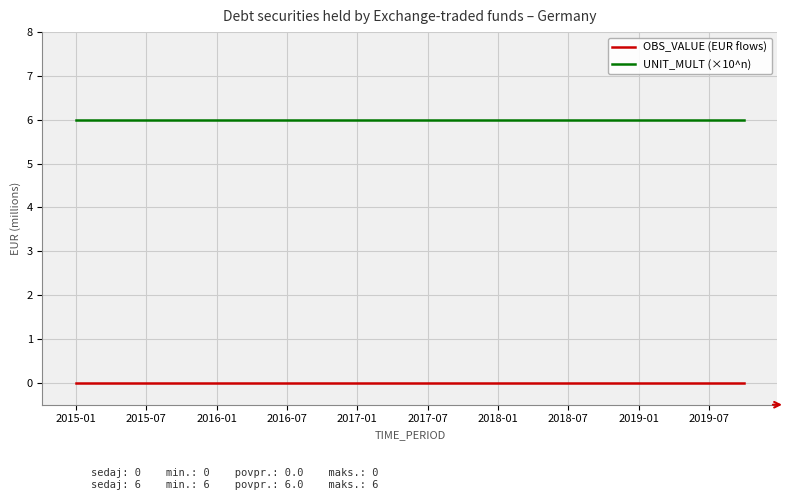

List the series in order of their peak value, highest first.

UNIT_MULT (×10^n), OBS_VALUE (EUR flows)